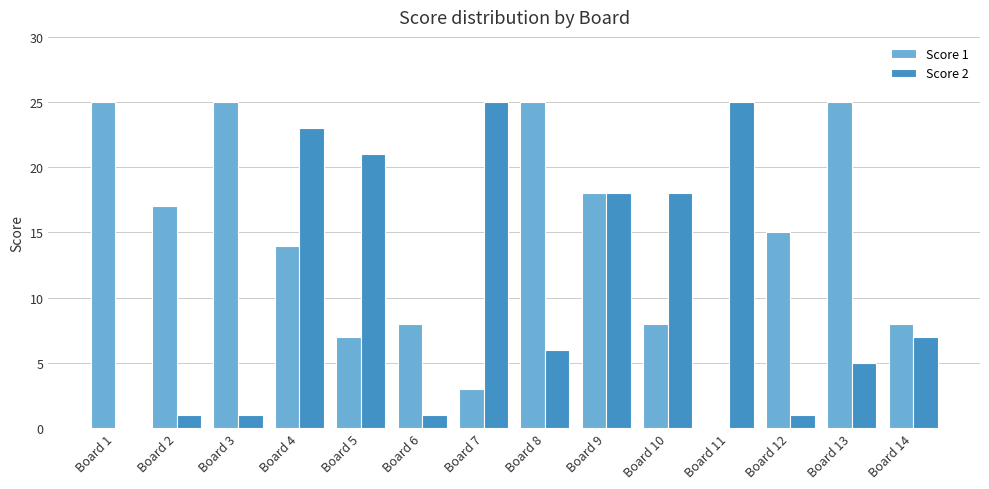

Between Board 4 and Board 14, which series saw the biggest shift?

Score 2